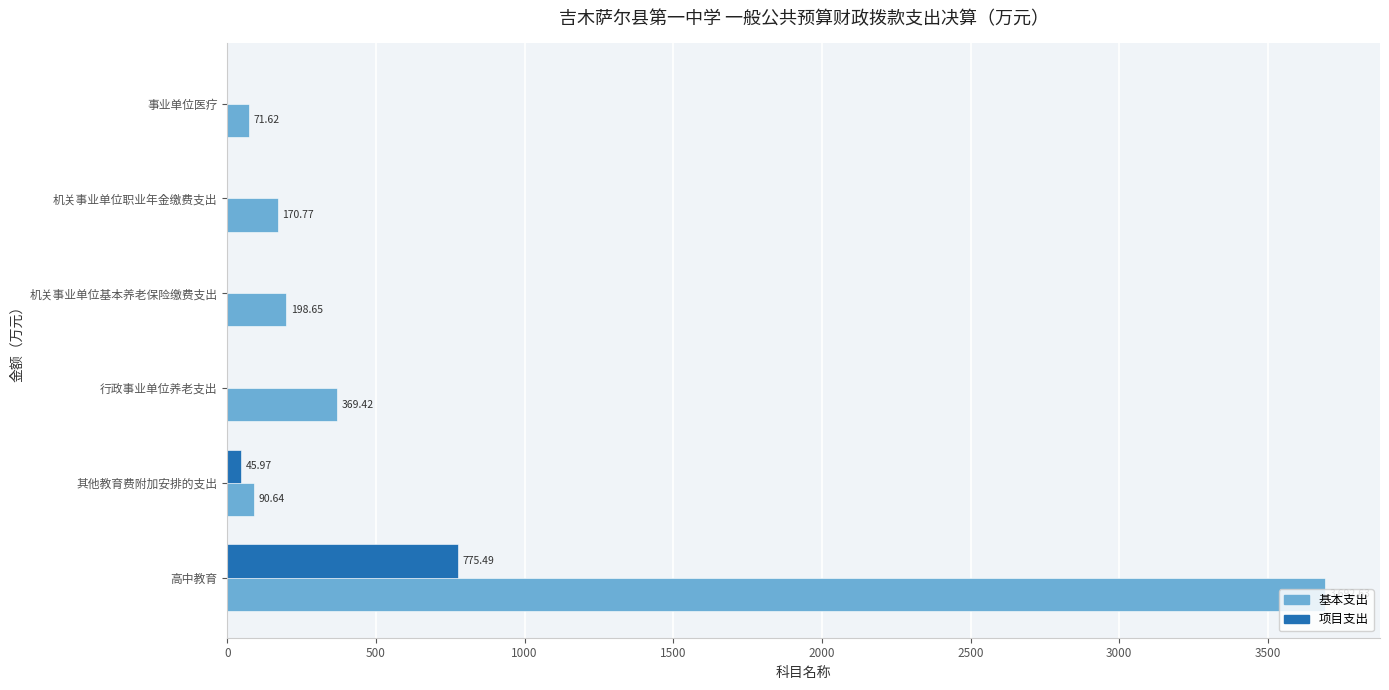

Where is 基本支出 nearest to the value 1882?

行政事业单位养老支出